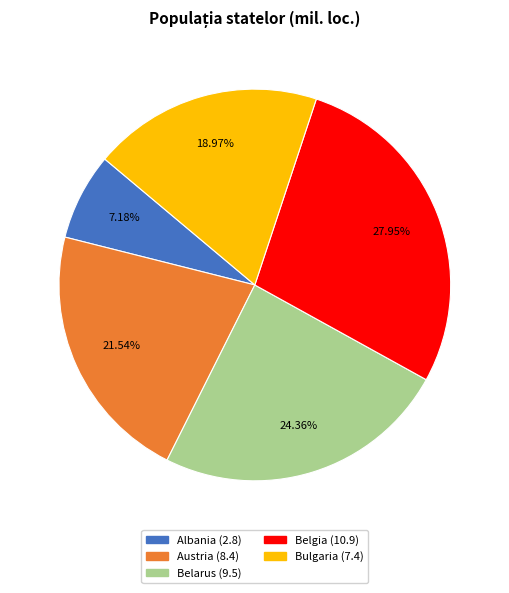

The Austria slice represents 31% of the pie. True or false?

False